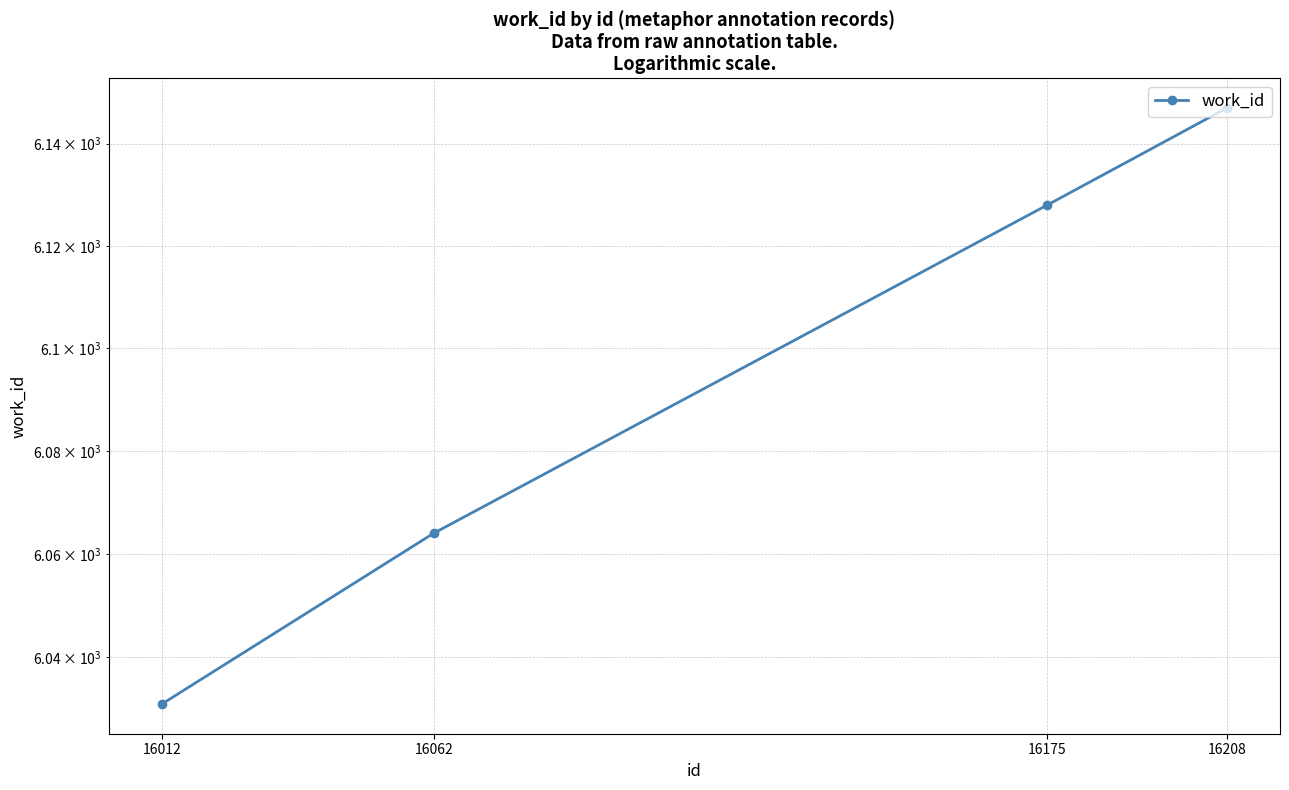

Approximately how many times larger is the value at 16012 compared to 16062?

1.0